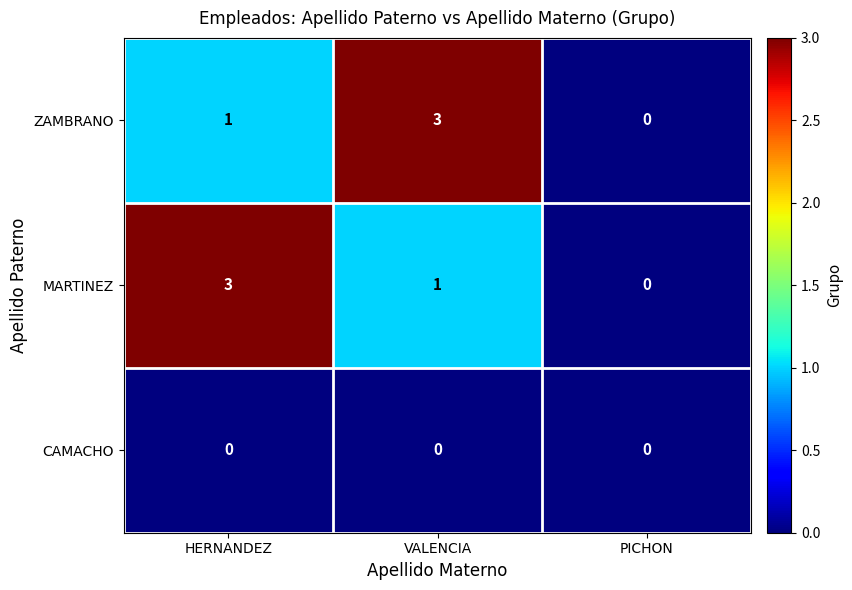

Count the number of categories in the chart.

3